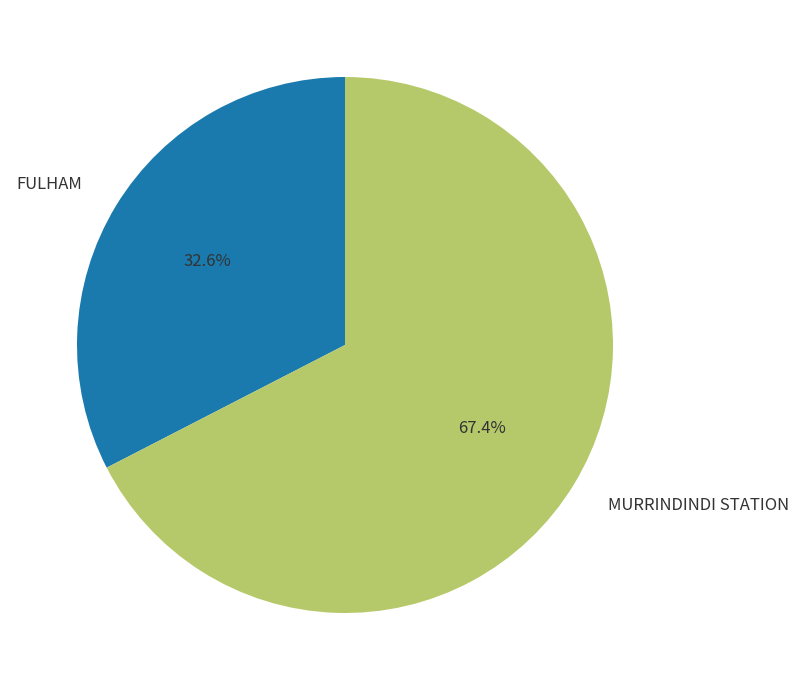

Combined, do FULHAM and MURRINDINDI STATION account for over 50%?

Yes